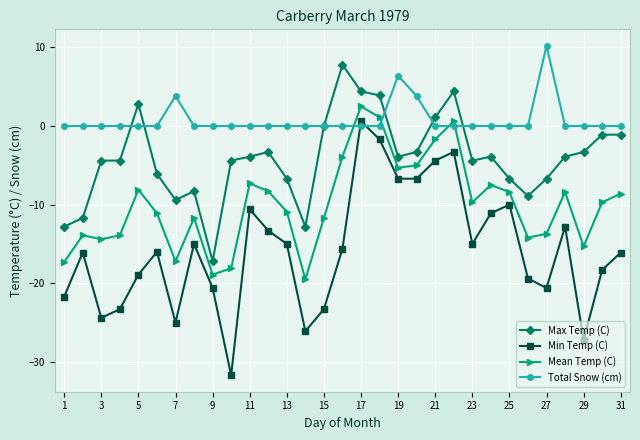

What is the maximum value for Max Temp (C)?

7.8